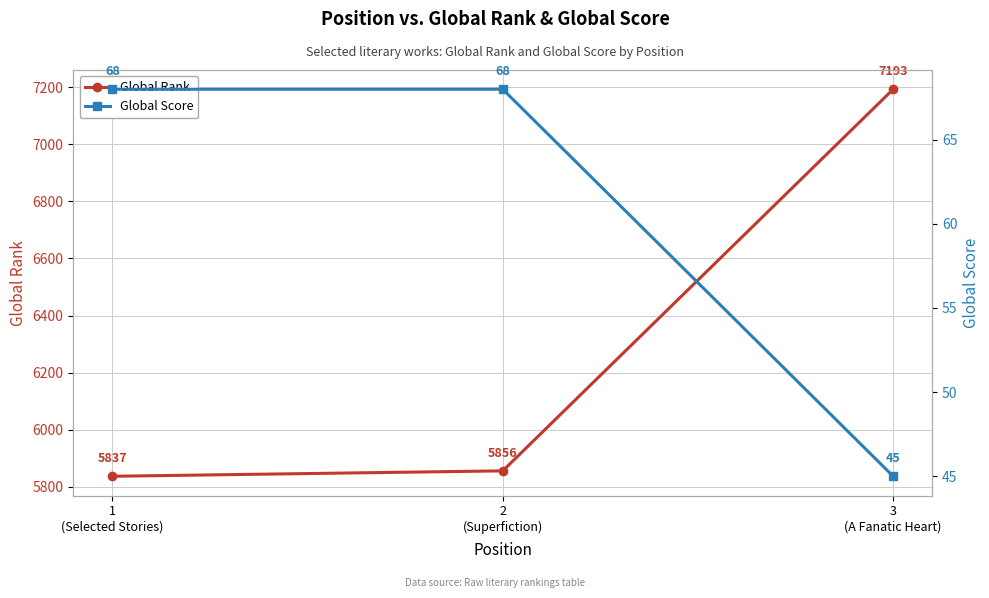

Read the Global Rank value at 2
(Superfiction), to the nearest 50.

5850